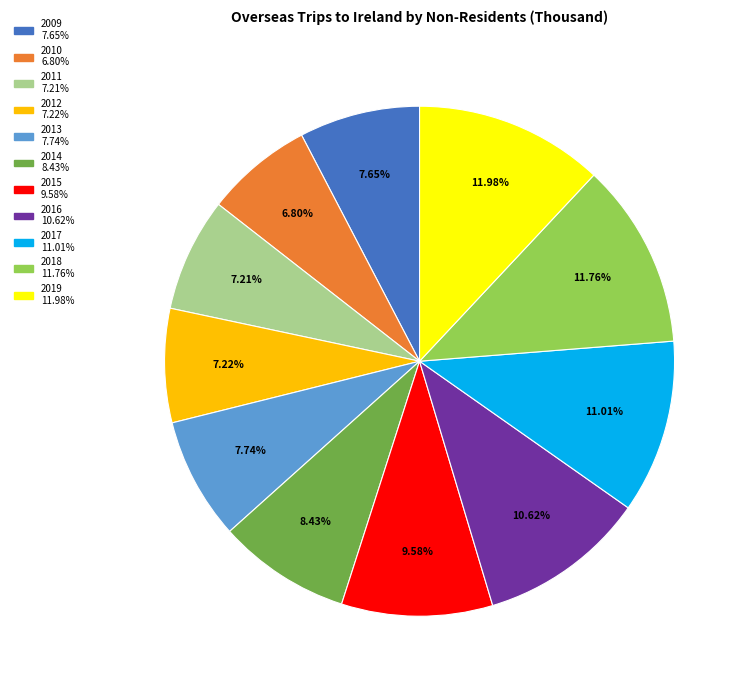

Between 2014 and 2009, which is larger?

2014